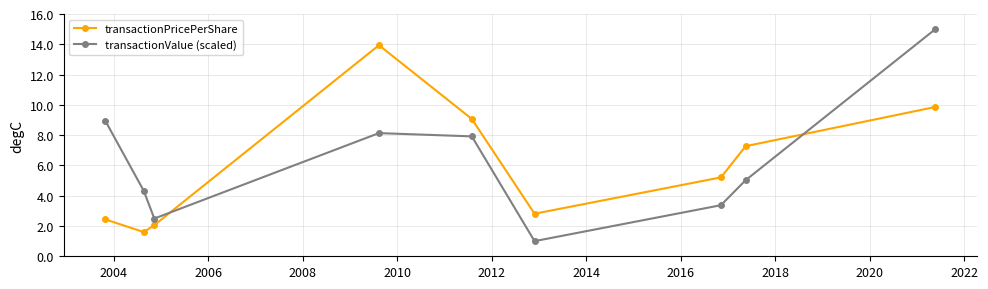

At how many categories does at least one series exceed 7?

5